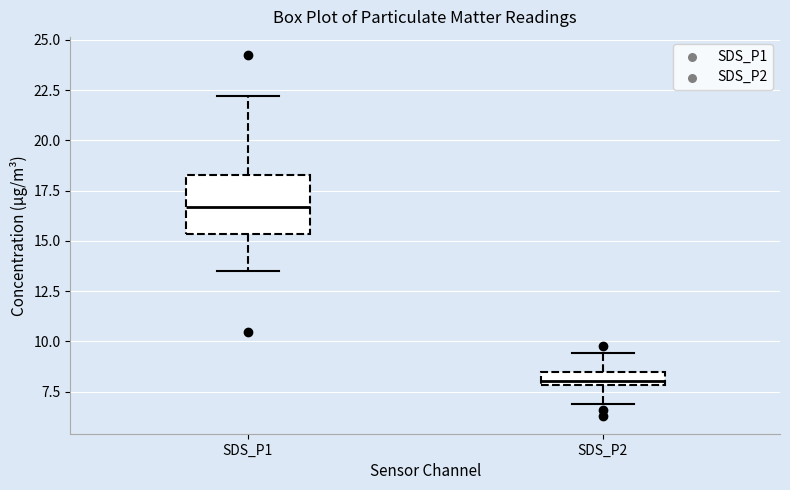

Where does the lower whisker of the box for SDS_P1 end on the y-axis? The values are not printed on the chart, so give them approximately, as read against the axis.

13.5